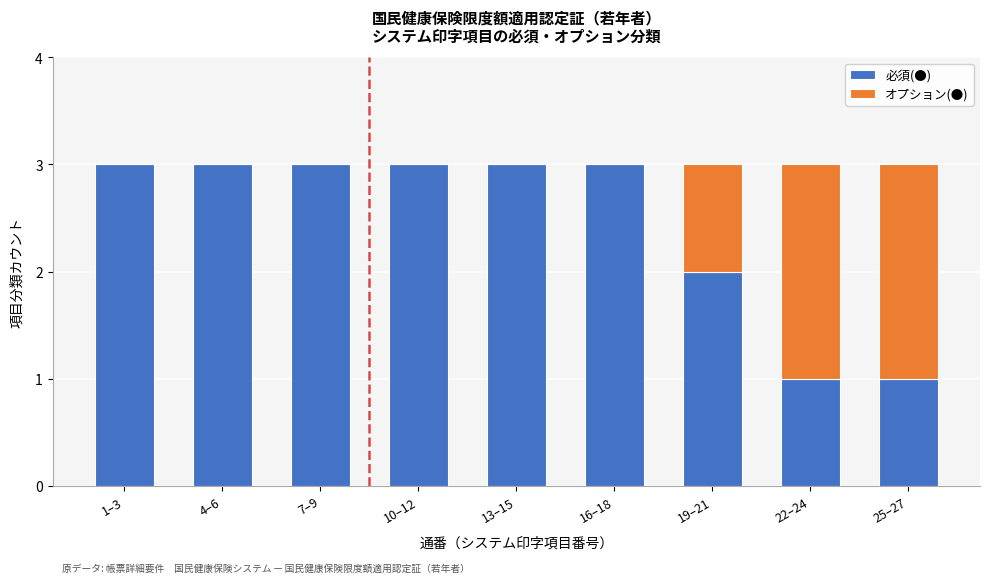

Reading left to right, transcribe the values for 必須(●).

1–3=3	4–6=3	7–9=3	10–12=3	13–15=3	16–18=3	19–21=2	22–24=1	25–27=1